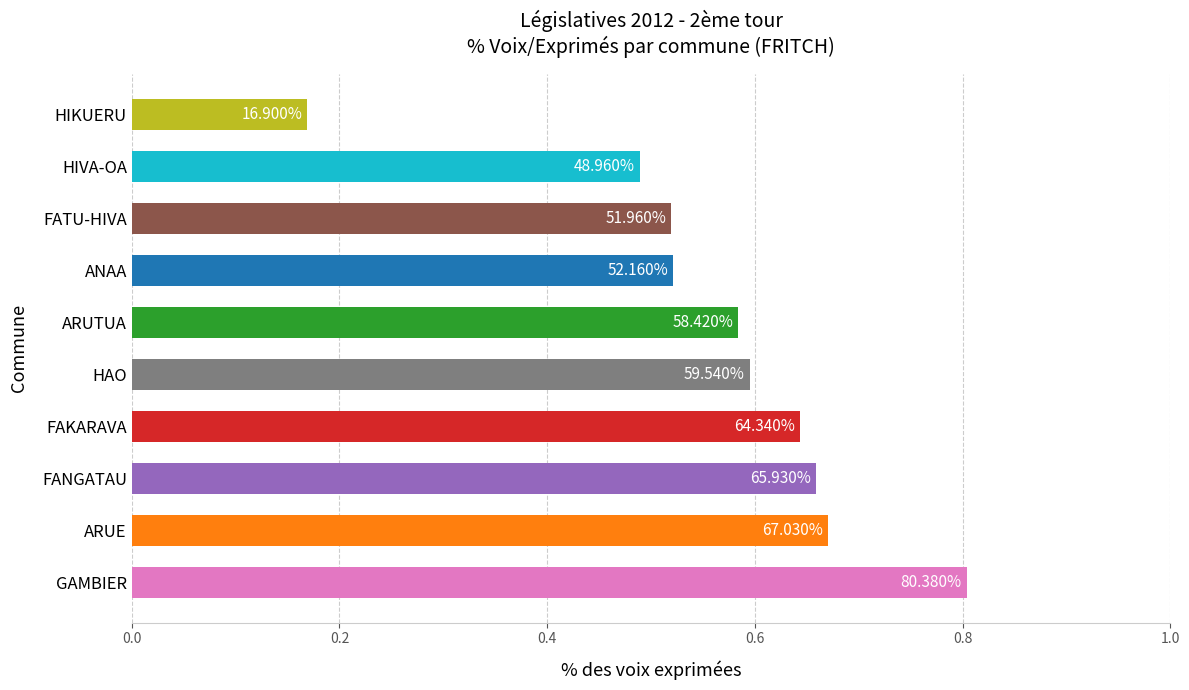

Does the chart contain any negative values?

No